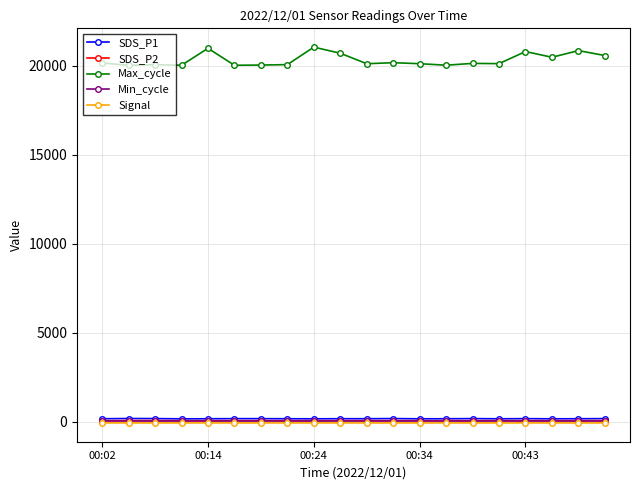

What is the maximum value shown in the chart?

21057.0